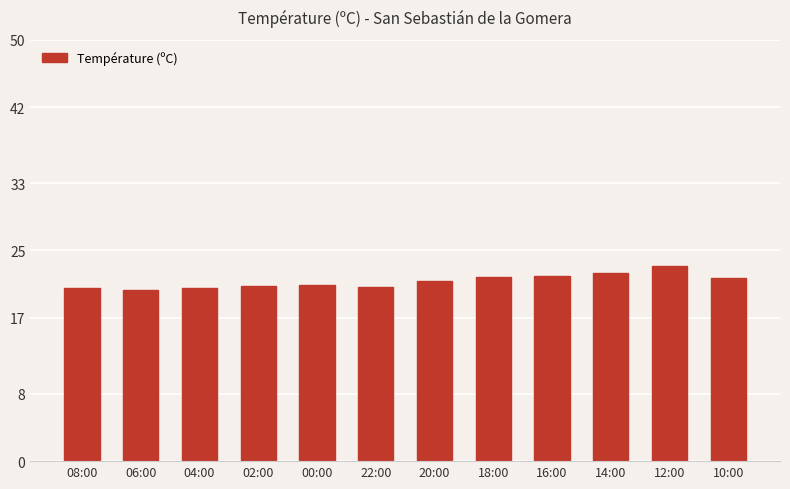

What is the label of the 8th bar from the left?

18:00